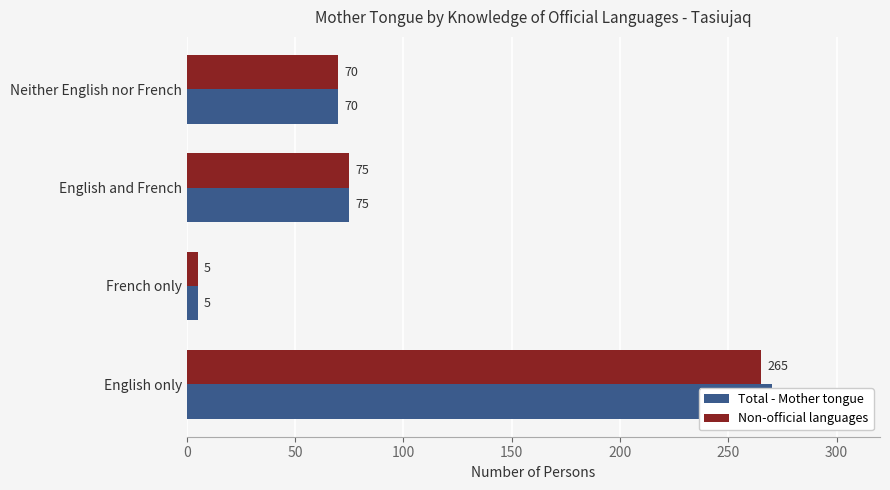

Which series has the largest total across all categories?

Total - Mother tongue